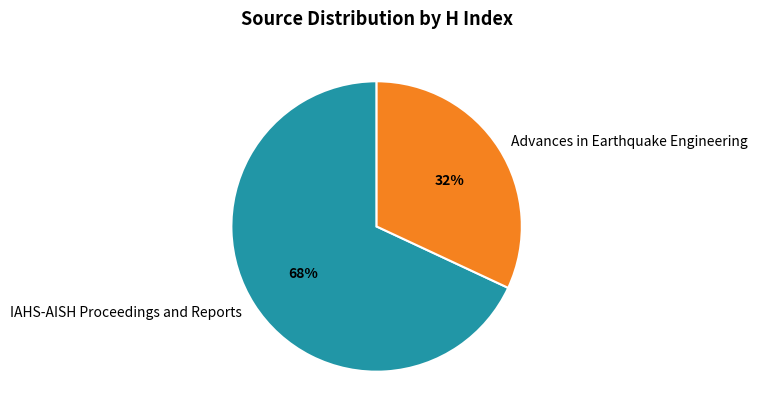

What is the ratio of the value at Advances in Earthquake Engineering to the value at IAHS-AISH Proceedings and Reports?

0.5